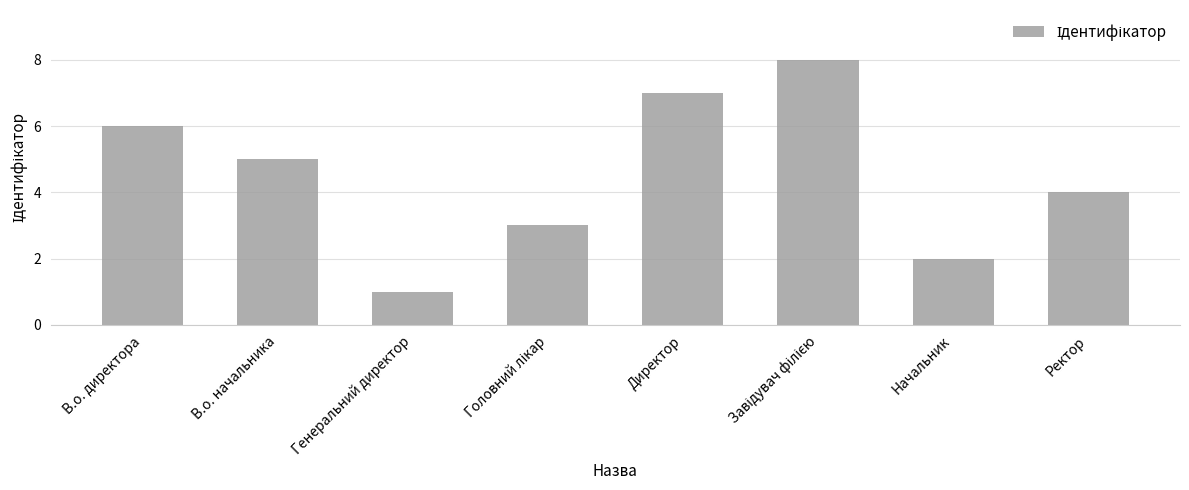

What is the change in value from В.о. директора to Начальник?

-4